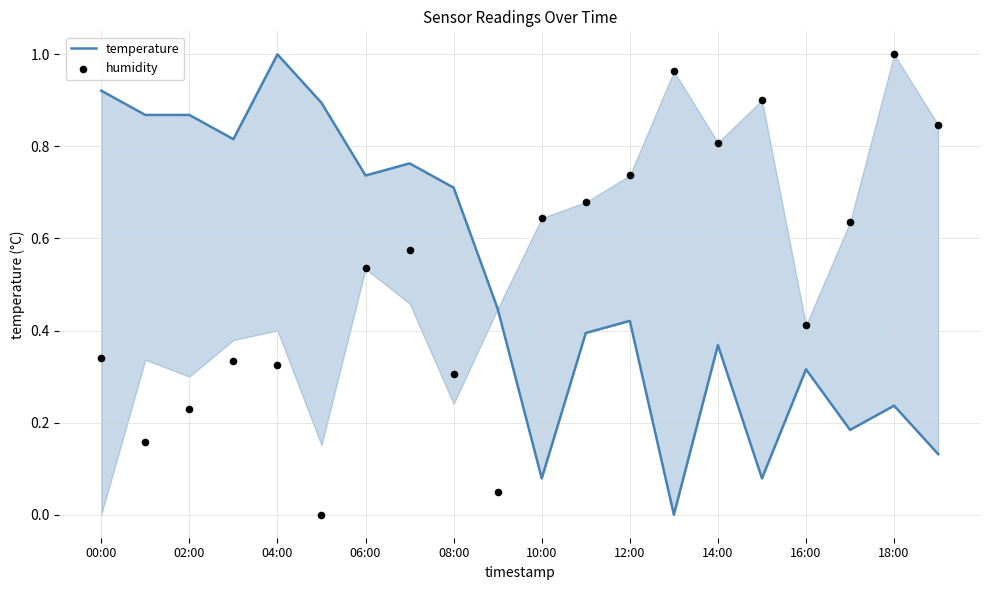

Which series reaches the minimum Y coordinate?

temperature